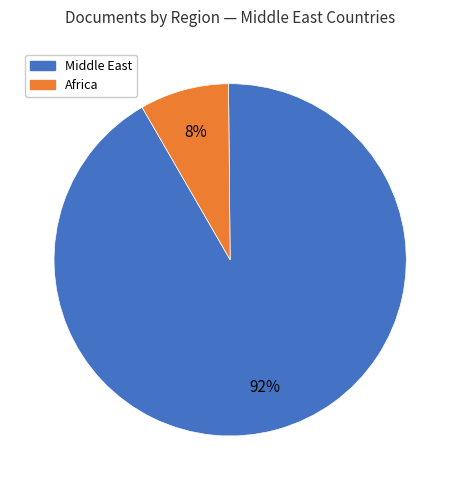

To the nearest percent, what is the average slice percentage?

50%